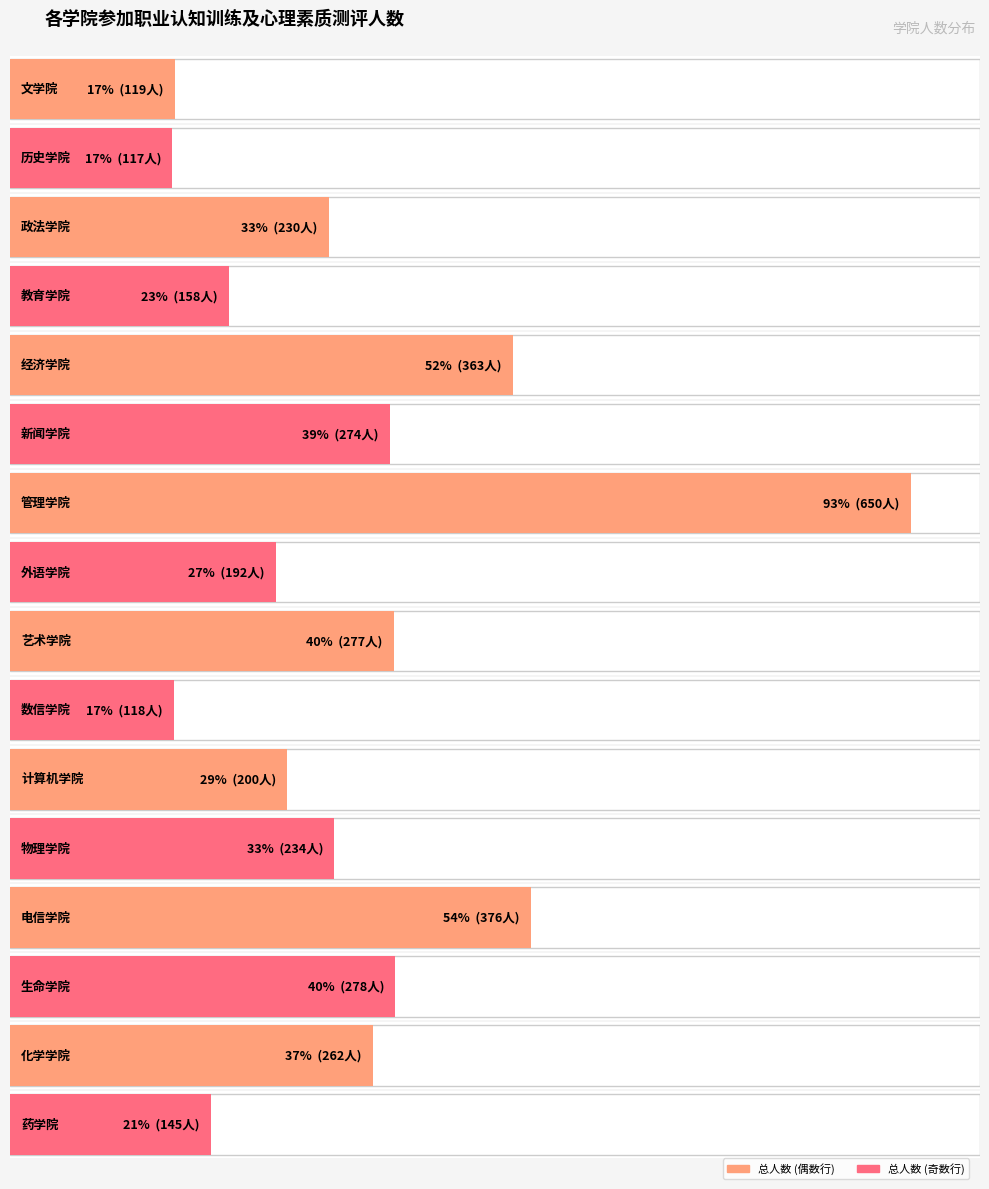

What is the change in value from 教育学院 to 外语学院?

+34